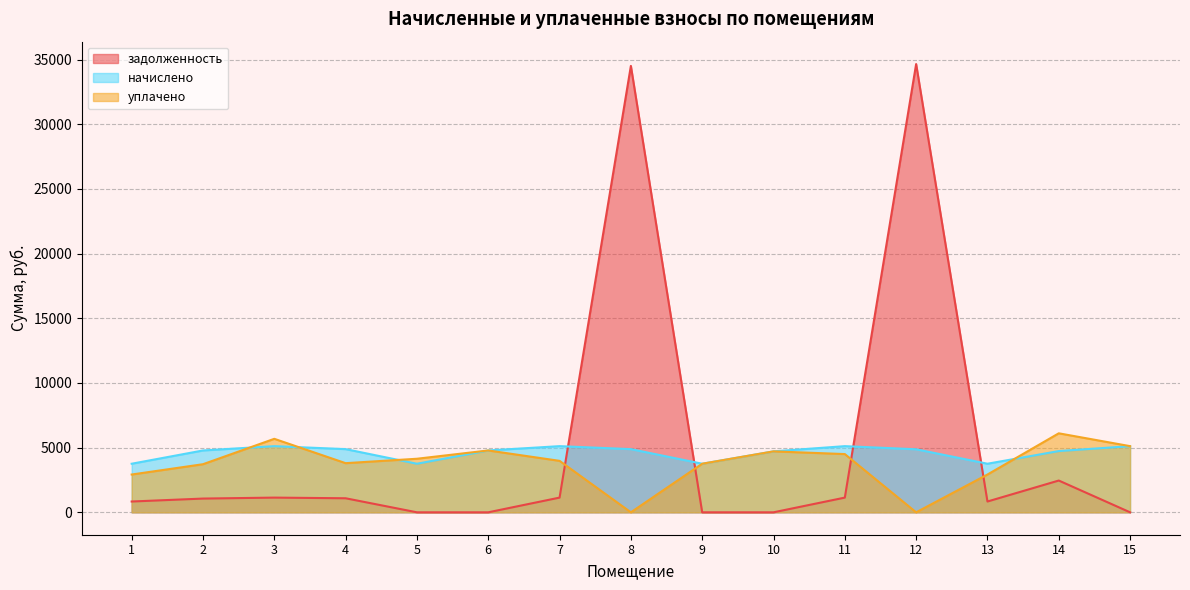

At how many categories does at least one series exceed 25080?

2